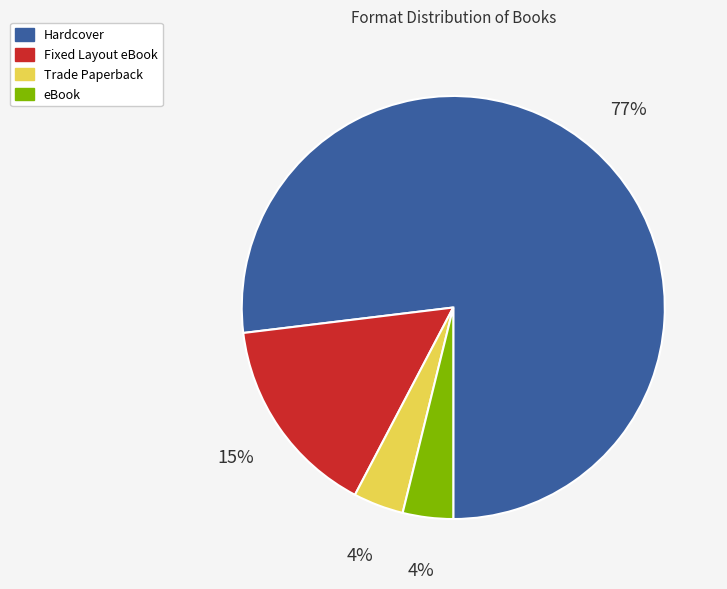

Do eBook and Trade Paperback together represent more than half of the pie?

No